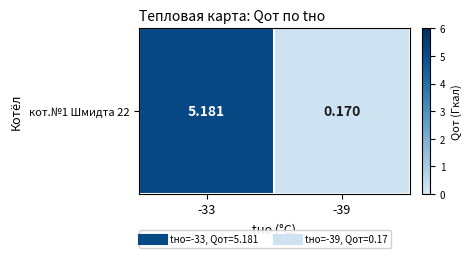

What is the smallest value displayed?

0.2